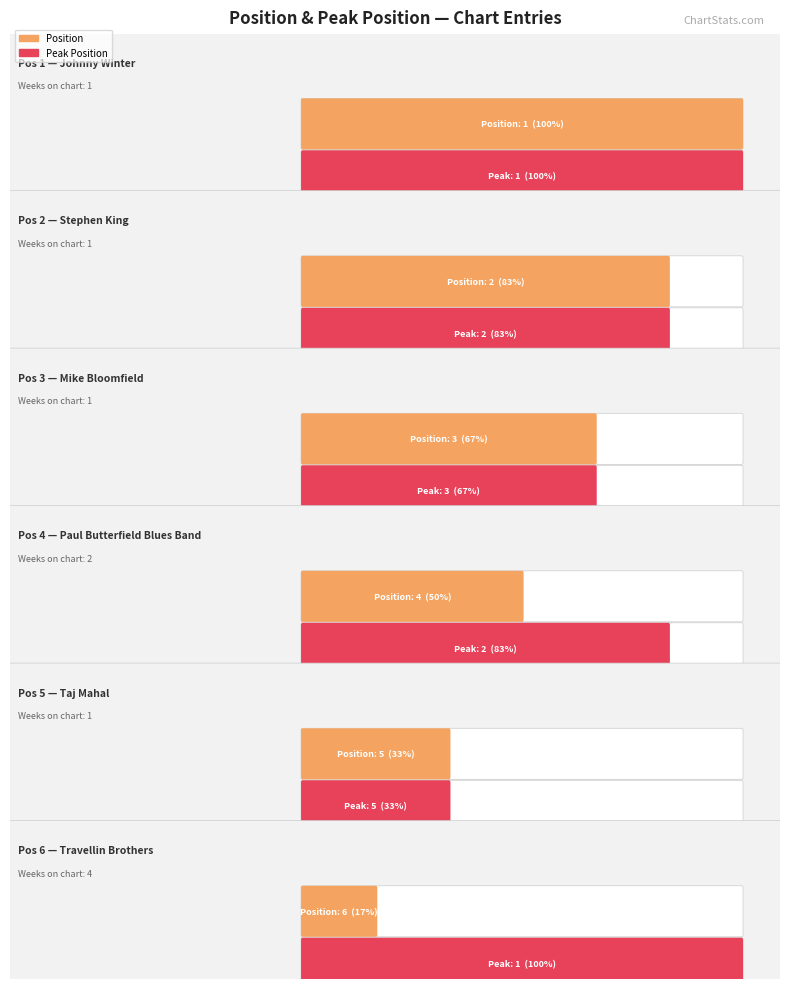

Where does the Position series first go above 4?

5